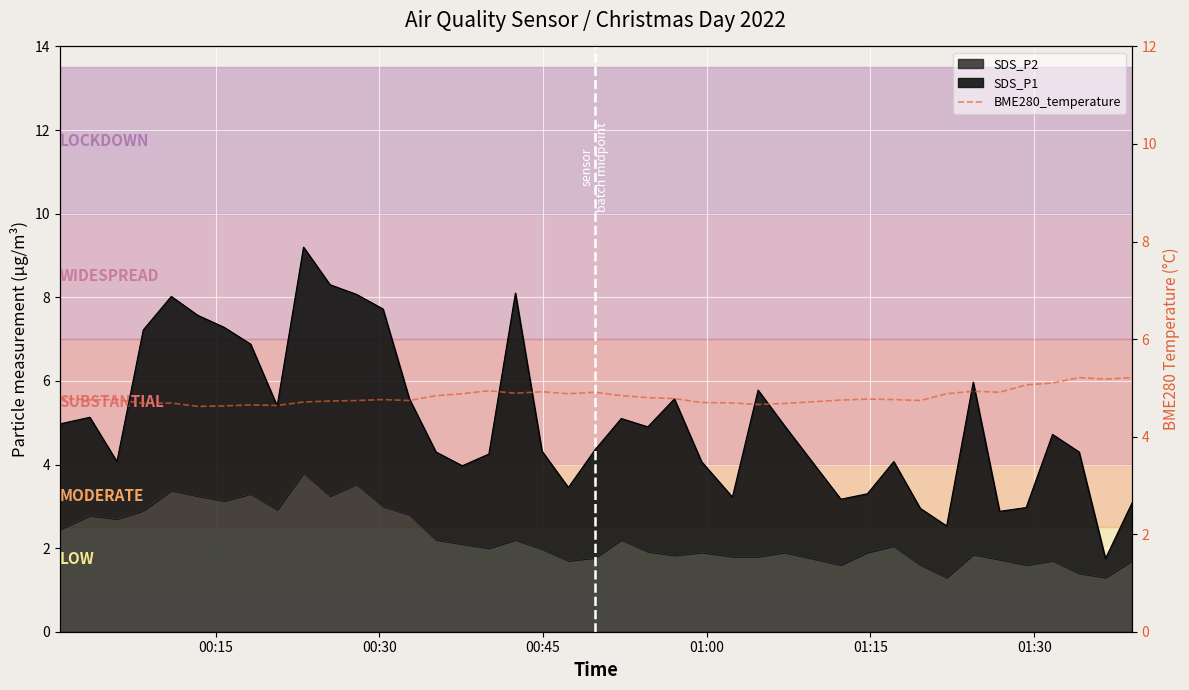

How many interior local valleys (lower than both neighbors) does the data have?

11